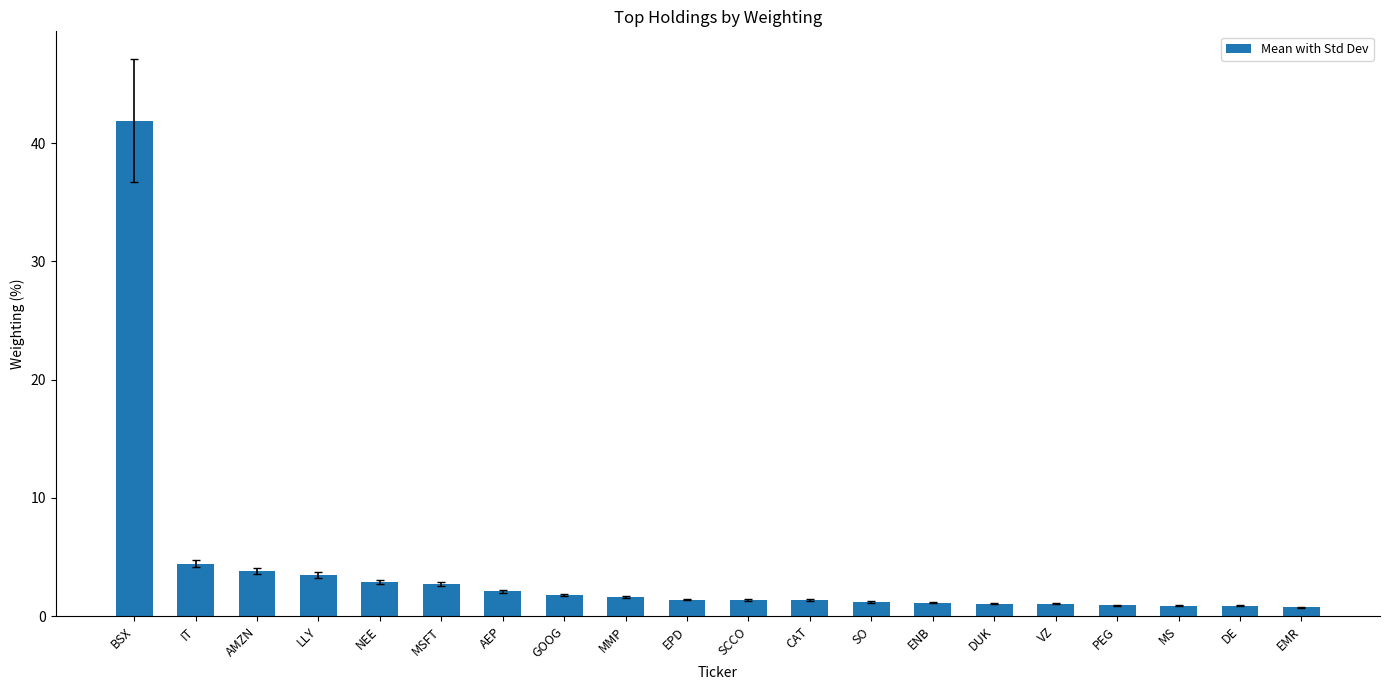

Read the value at ENB.

1.1